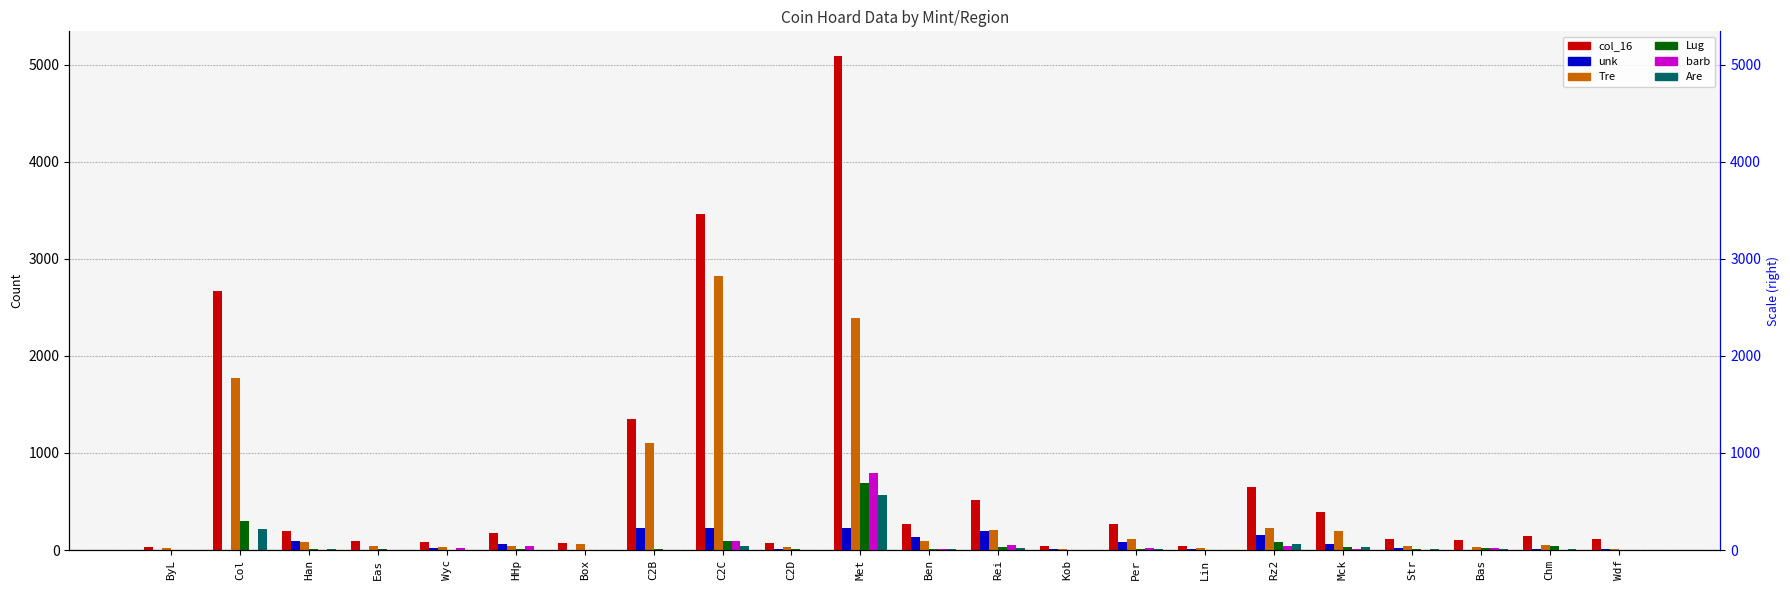

What are all the series names shown in the legend?

col_16, unk, Tre, Lug, barb, Are